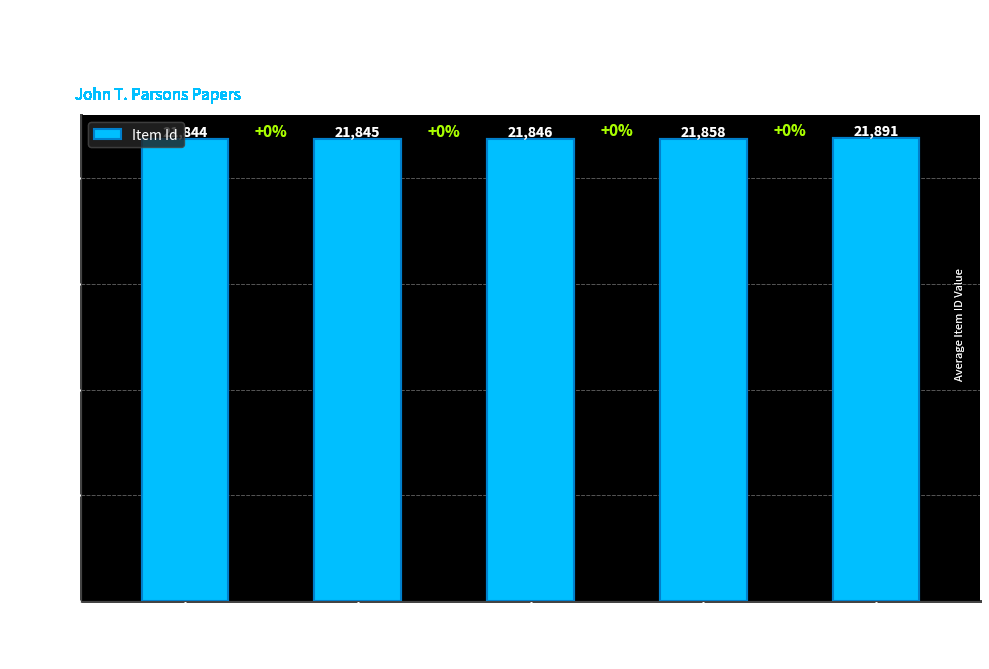

Where is the data nearest to the value 21867?

1987-016_032_018_010